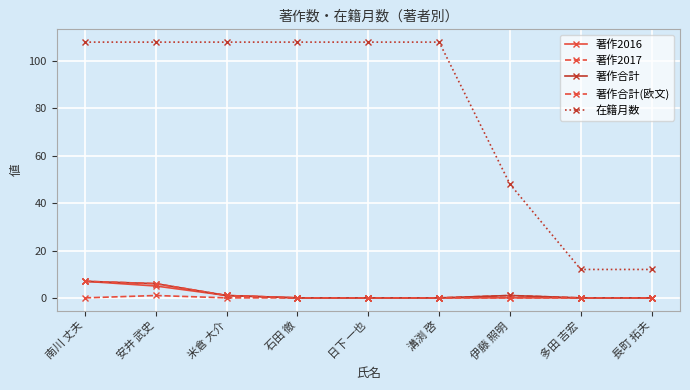

What is the average value of the 著作合計(欧文) series?

2